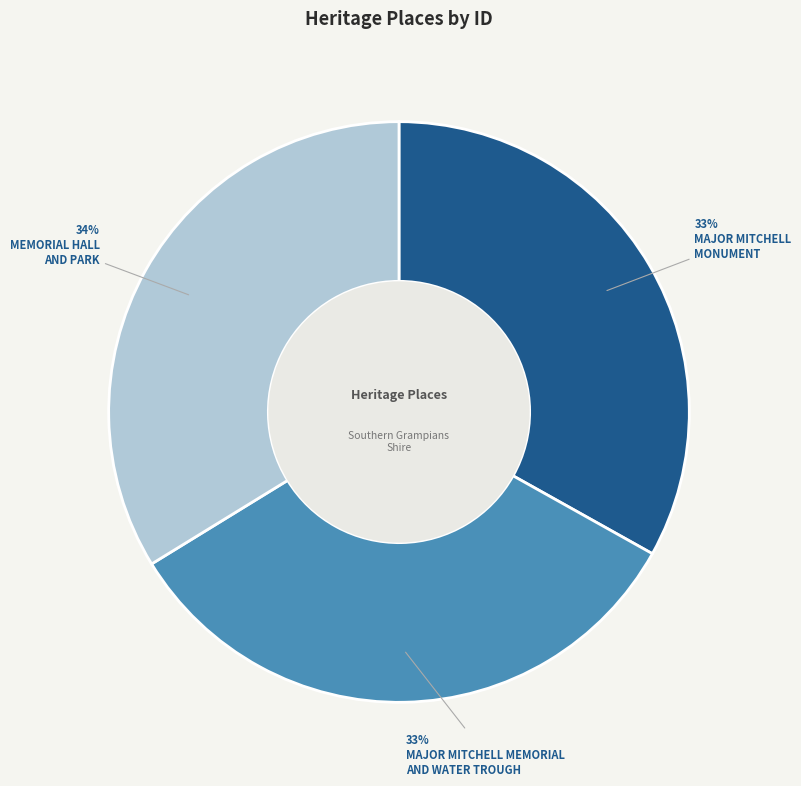

To the nearest percent, what is the difference between the largest and smallest slice percentages?

1%